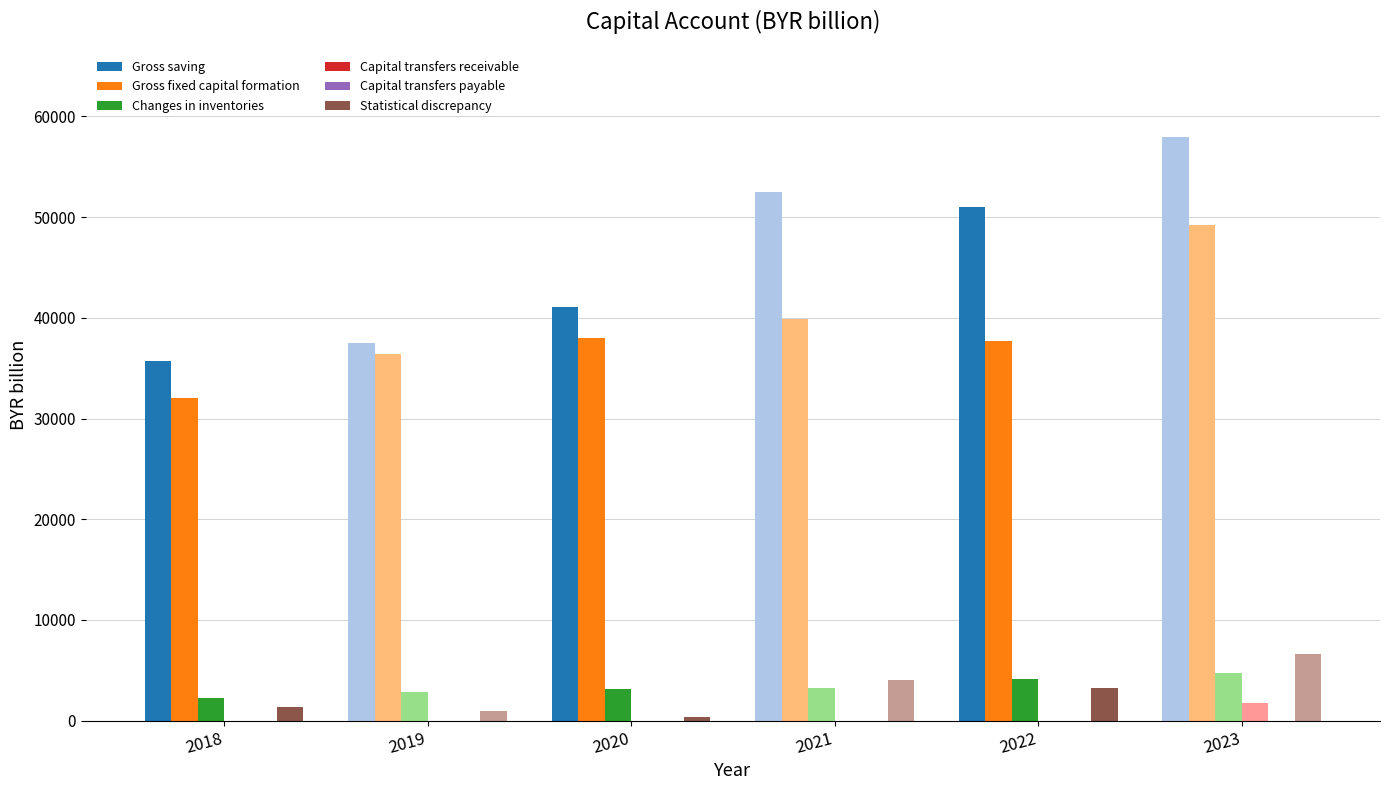

The Changes in inventories series shows 3128.4 at 2020. True or false?

True